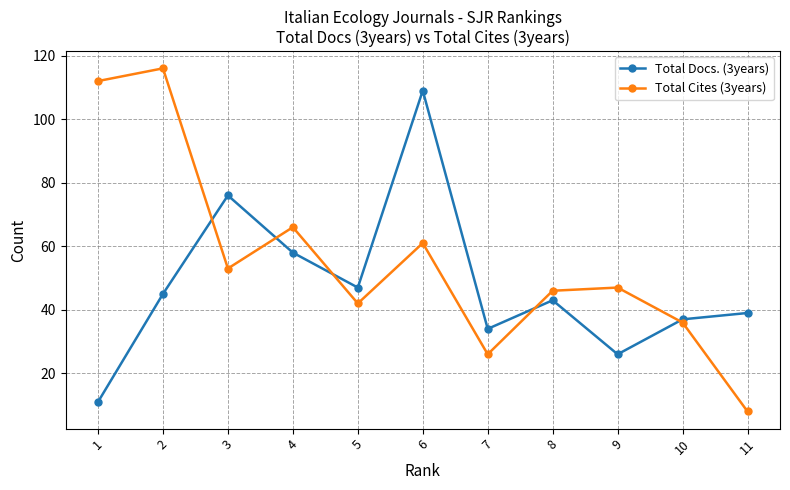

Reading right to left, transcribe all the data shown in this chart.

Total Docs. (3years): 11=39	10=37	9=26	8=43	7=34	6=109	5=47	4=58	3=76	2=45	1=11
Total Cites (3years): 11=8	10=36	9=47	8=46	7=26	6=61	5=42	4=66	3=53	2=116	1=112